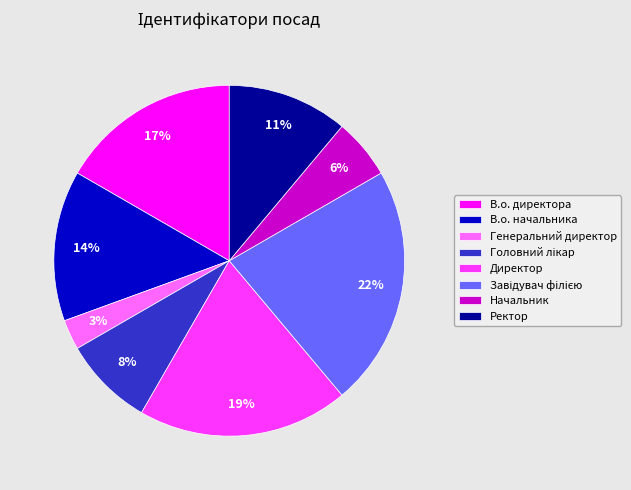

Count the number of slices in the pie.

8